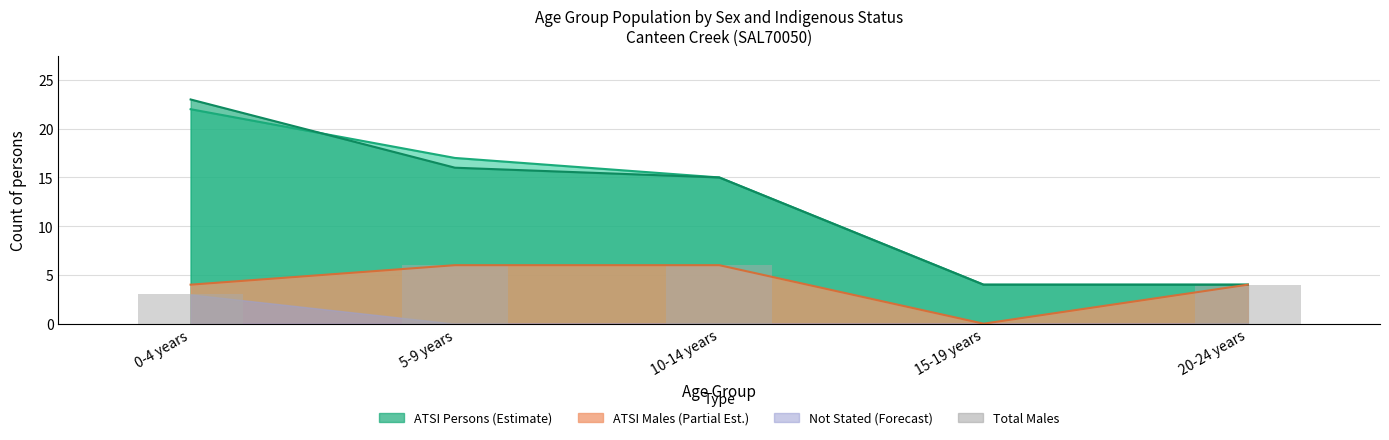

Reading left to right, list all the values displayed in this chart.

3	6	6	0	4